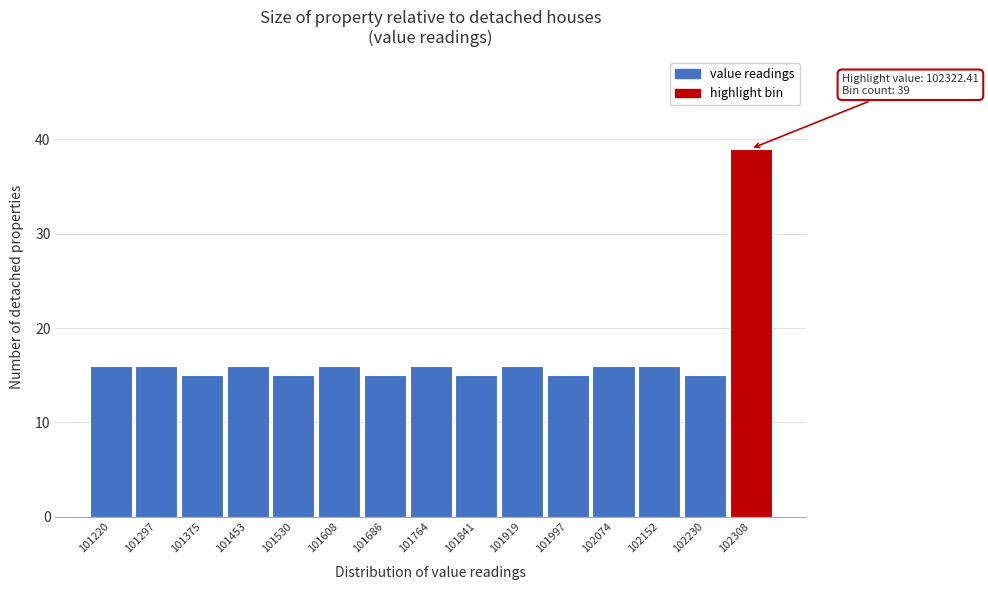

Reading right to left, transcribe all the data shown in this chart.

39	15	16	16	15	16	15	16	15	16	15	16	15	16	16